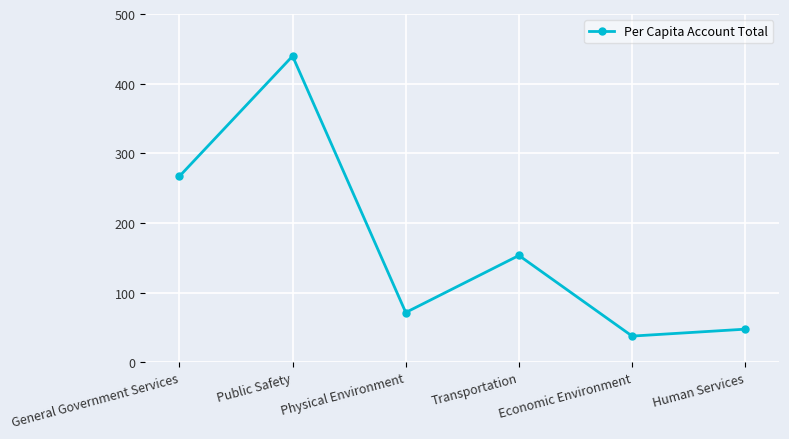

What is the label of the 6th point from the right?

General Government Services